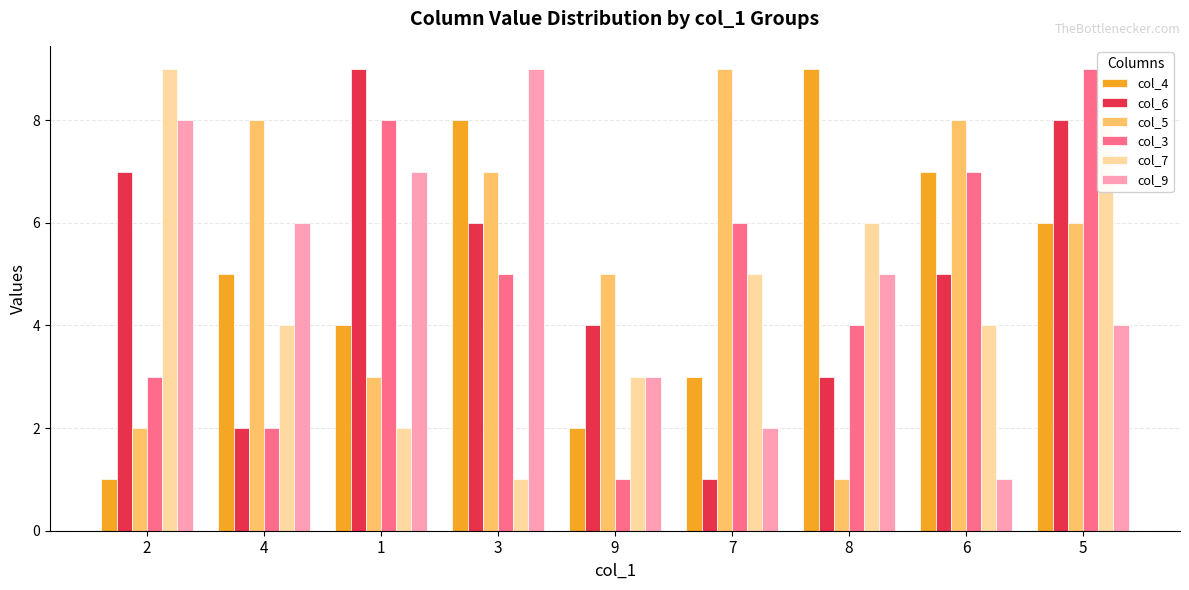

Which series changed the most between 2 and 7?

col_5